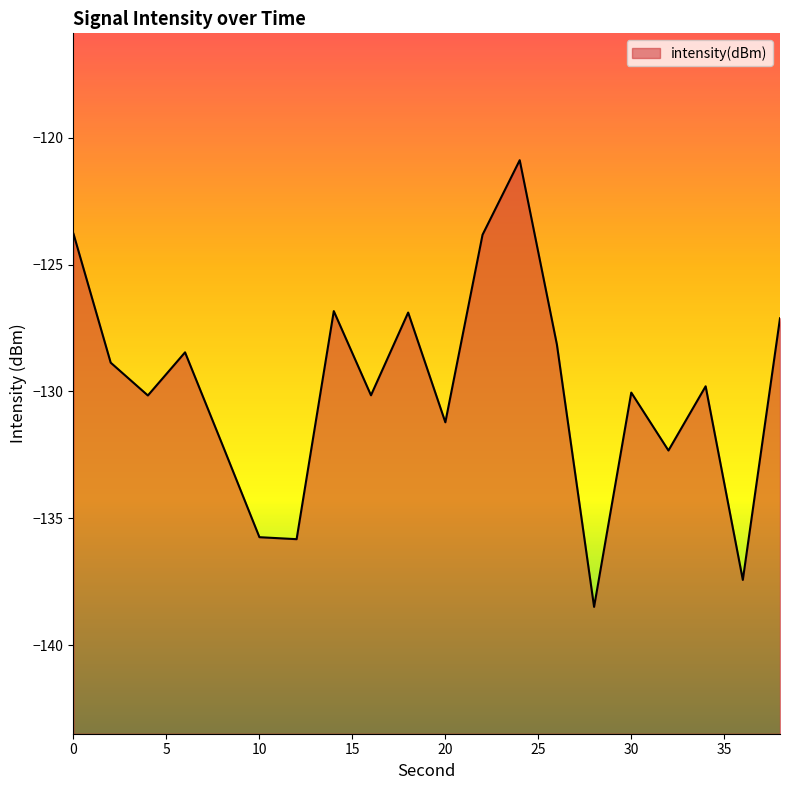

Where is the data nearest to the value -129?

2